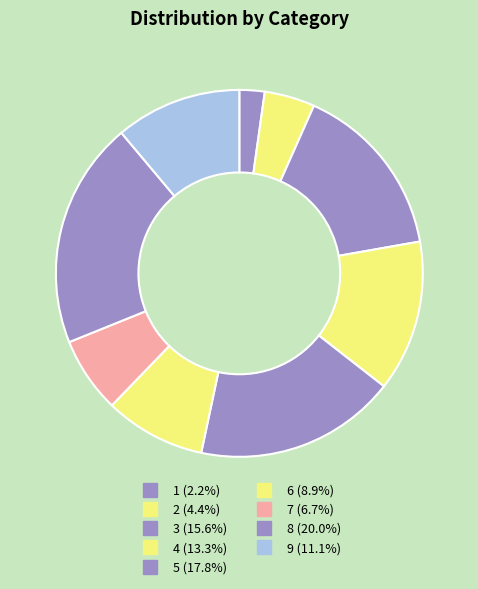

How many slices are in this pie chart?

9